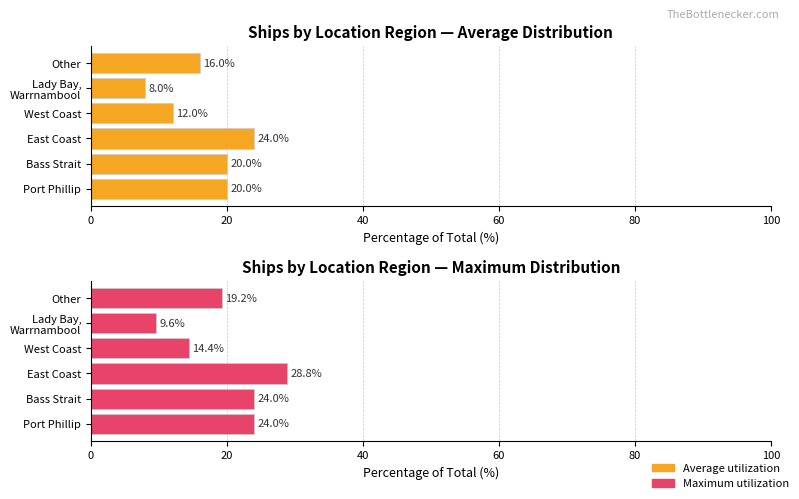

Reading right to left, transcribe all the data shown in this chart.

Average count (% of total): 16.0	8.0	12.0	24.0	20.0	20.0
Max count (scaled %): 19.2	9.6	14.4	28.8	24.0	24.0